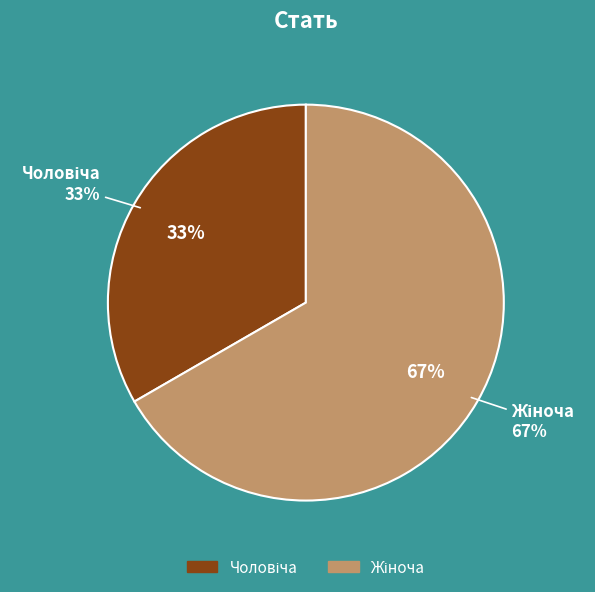

What percentage do Жіноча and Чоловіча together represent?

100.0%